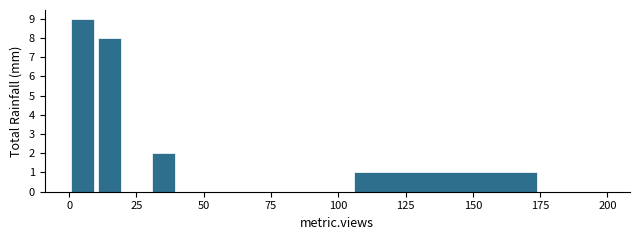

Read against the x-axis, roughly where is the centre of the tallest bar?

5